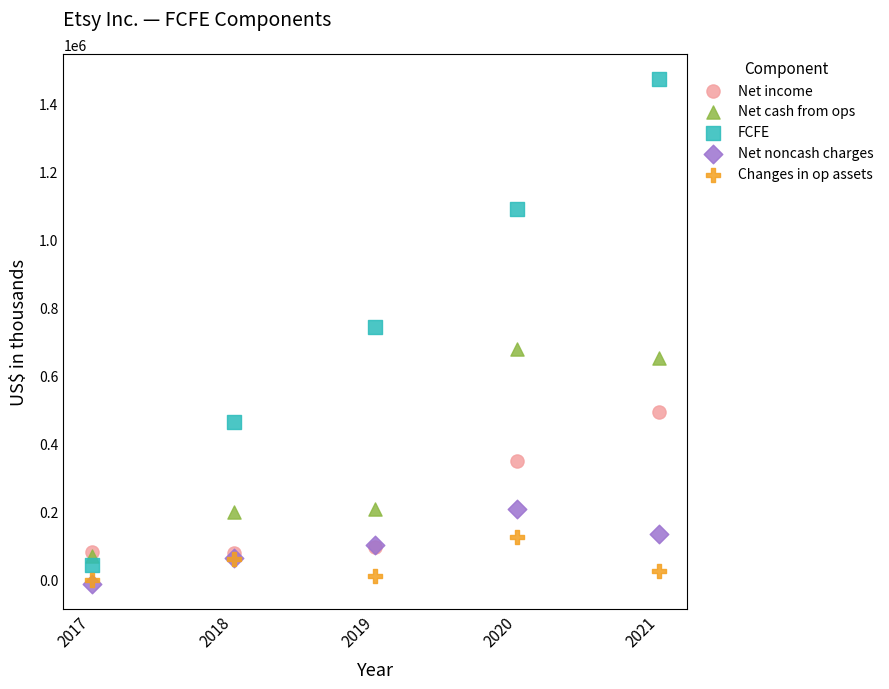

In the Net cash from ops series, what Y value is closest to 373188?

206920